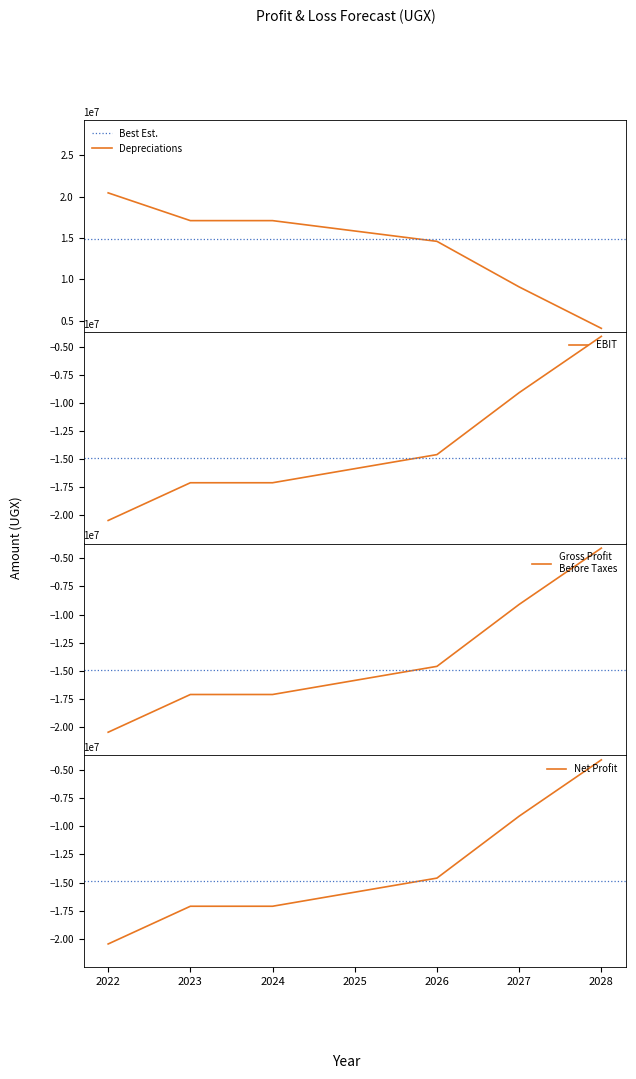

What is the difference between the highest and lowest values at 2024?

34200000